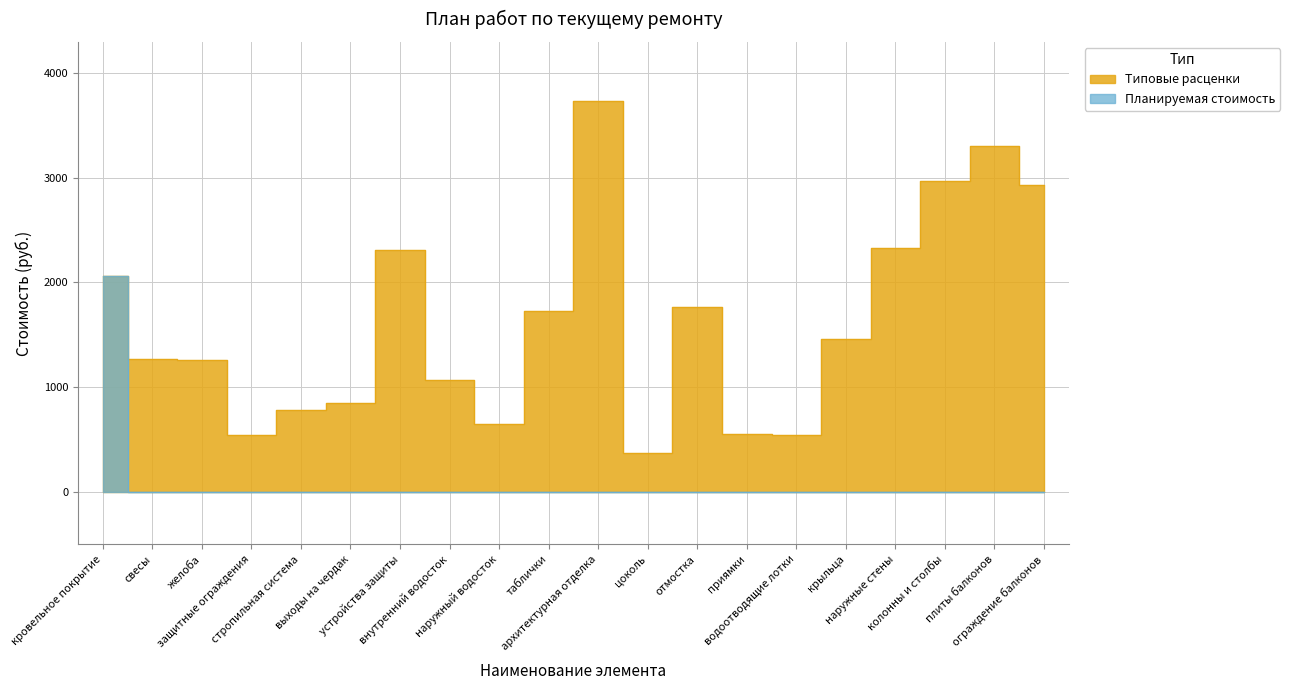

Read the Типовые расценки value at кровельное покрытие.

2062.8